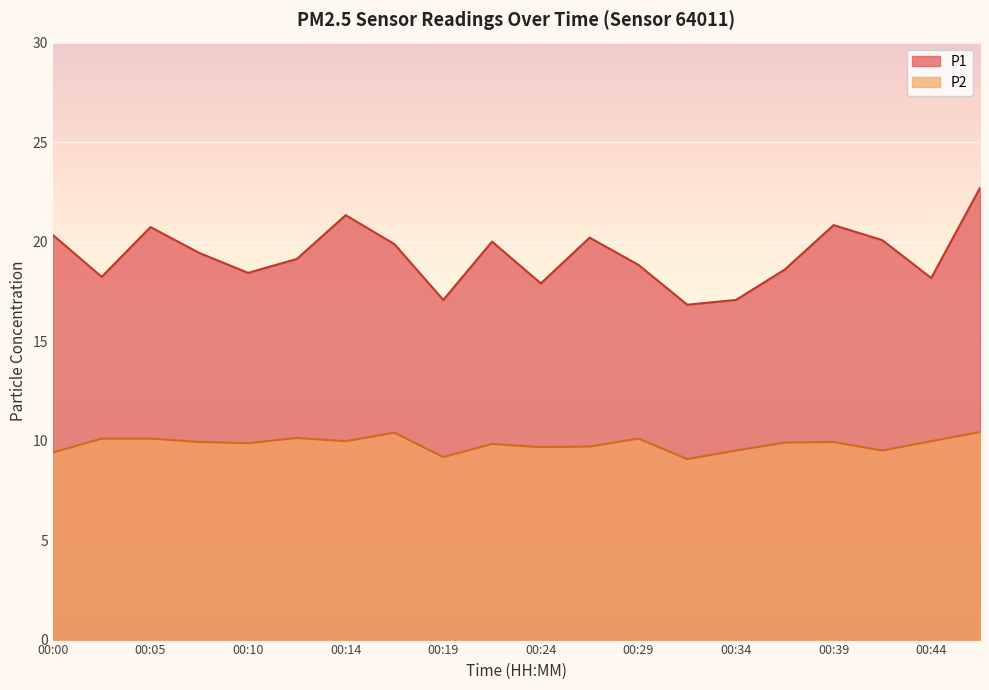

Reading left to right, list all the values displayed in this chart.

P1: 00:00=20.3	00:02=18.2	00:05=20.7	00:07=19.4	00:10=18.4	00:12=19.1	00:14=21.3	00:17=19.9	00:19=17.1	00:22=20.0	00:24=17.9	00:27=20.2	00:29=18.8	00:31=16.8	00:34=17.1	00:36=18.6	00:39=20.8	00:41=20.1	00:44=18.2	00:46=22.7
P2: 00:00=9.4	00:02=10.1	00:05=10.1	00:07=9.9	00:10=9.9	00:12=10.1	00:14=10.0	00:17=10.4	00:19=9.2	00:22=9.8	00:24=9.7	00:27=9.7	00:29=10.1	00:31=9.1	00:34=9.5	00:36=9.9	00:39=9.9	00:41=9.5	00:44=10.0	00:46=10.4